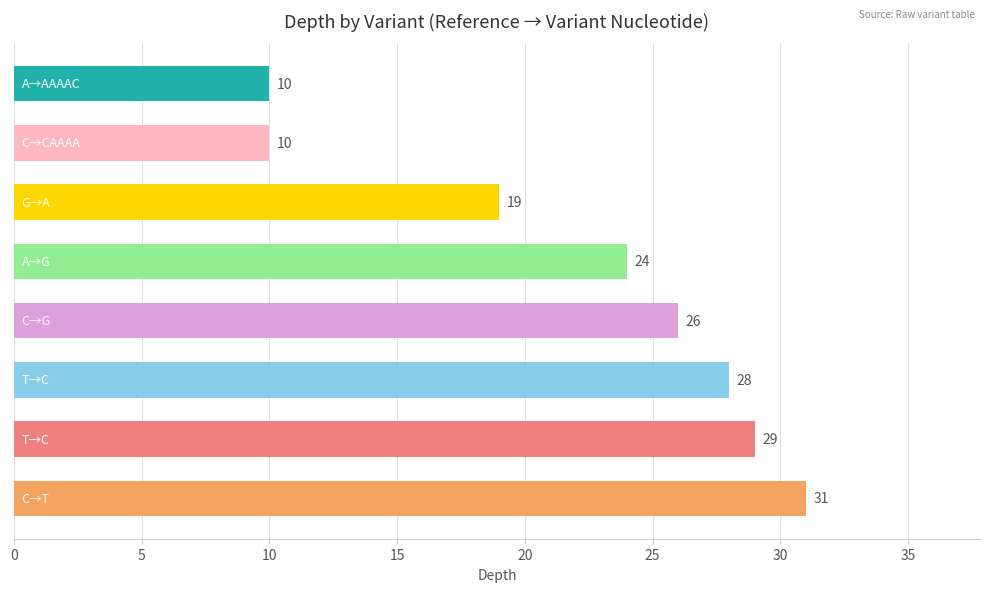

What is the minimum value shown in the chart?

10